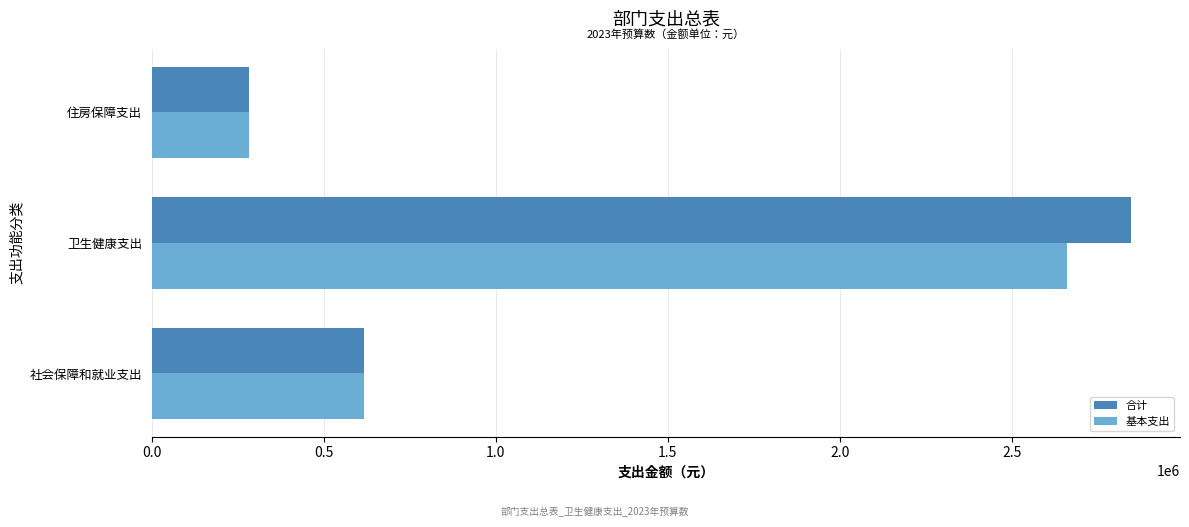

The value of 基本支出 at 卫生健康支出 is 2659600. True or false?

True